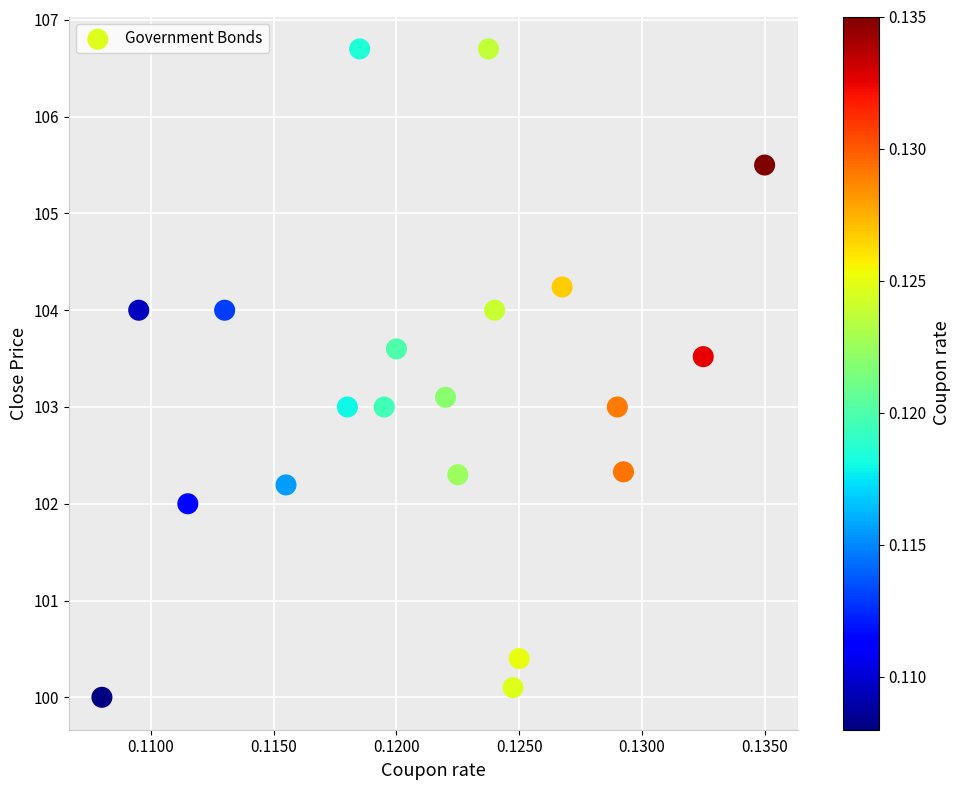

List the coordinates of all points as (Y, X) pairs, reading left to right.

(100.0, 0.1)  (104.0, 0.1)  (102.0, 0.1)  (104.0, 0.1)  (102.2, 0.1)  (103.0, 0.1)  (106.7, 0.1)  (103.0, 0.1)  (103.6, 0.1)  (103.1, 0.1)  (102.3, 0.1)  (106.7, 0.1)  (104.0, 0.1)  (100.1, 0.1)  (100.4, 0.1)  (104.2, 0.1)  (103.0, 0.1)  (102.3, 0.1)  (103.5, 0.1)  (105.5, 0.1)